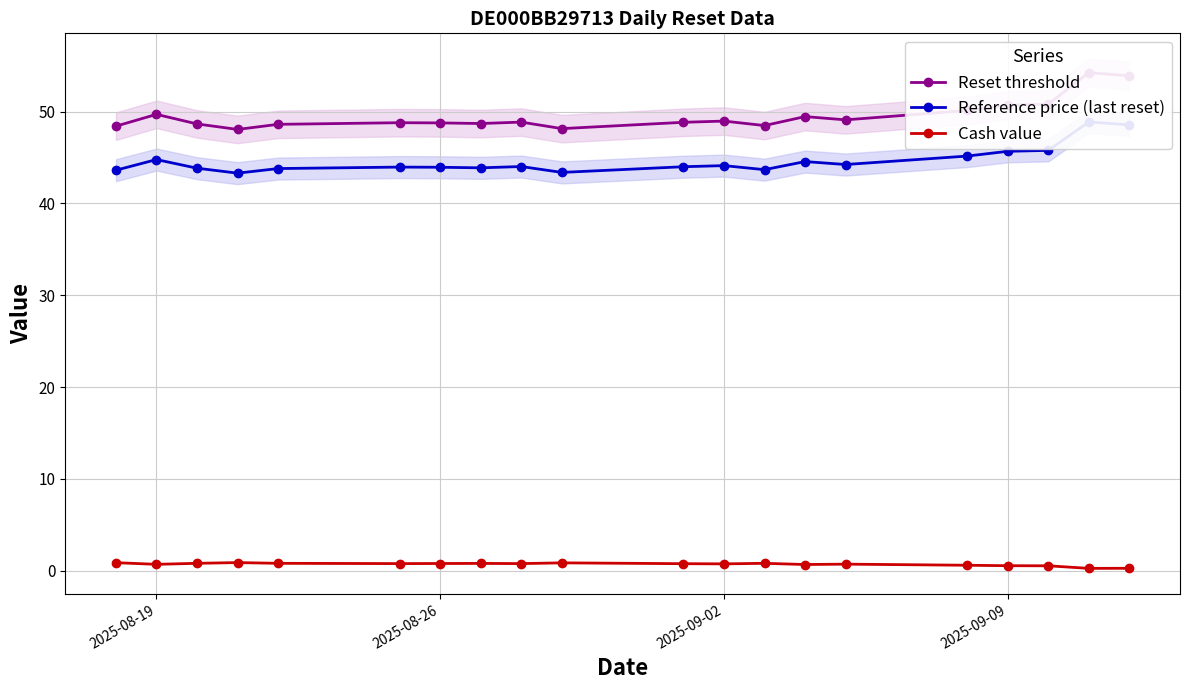

Is it true that Cash value equals 0.7 at 2025-09-02?

True